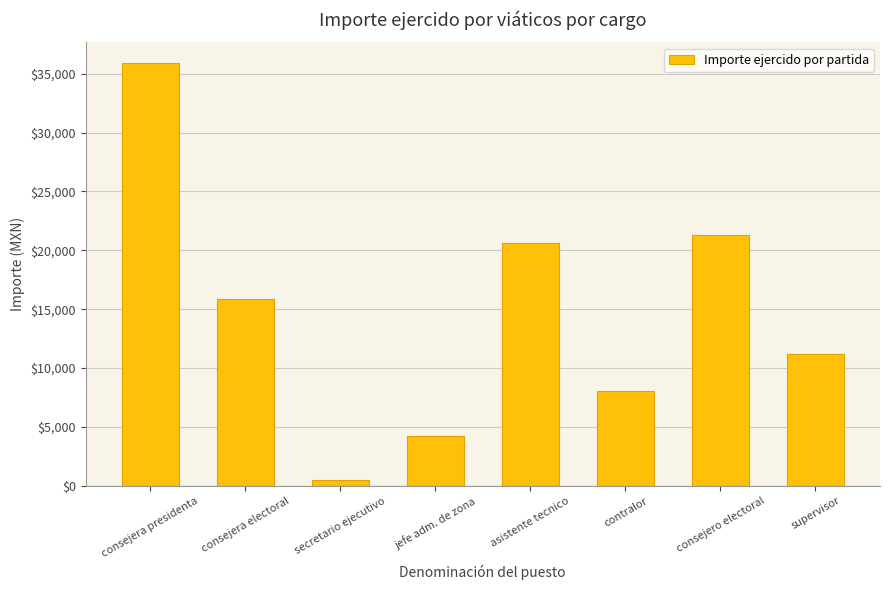

What is the difference between the second highest and second lowest values?

17068.1